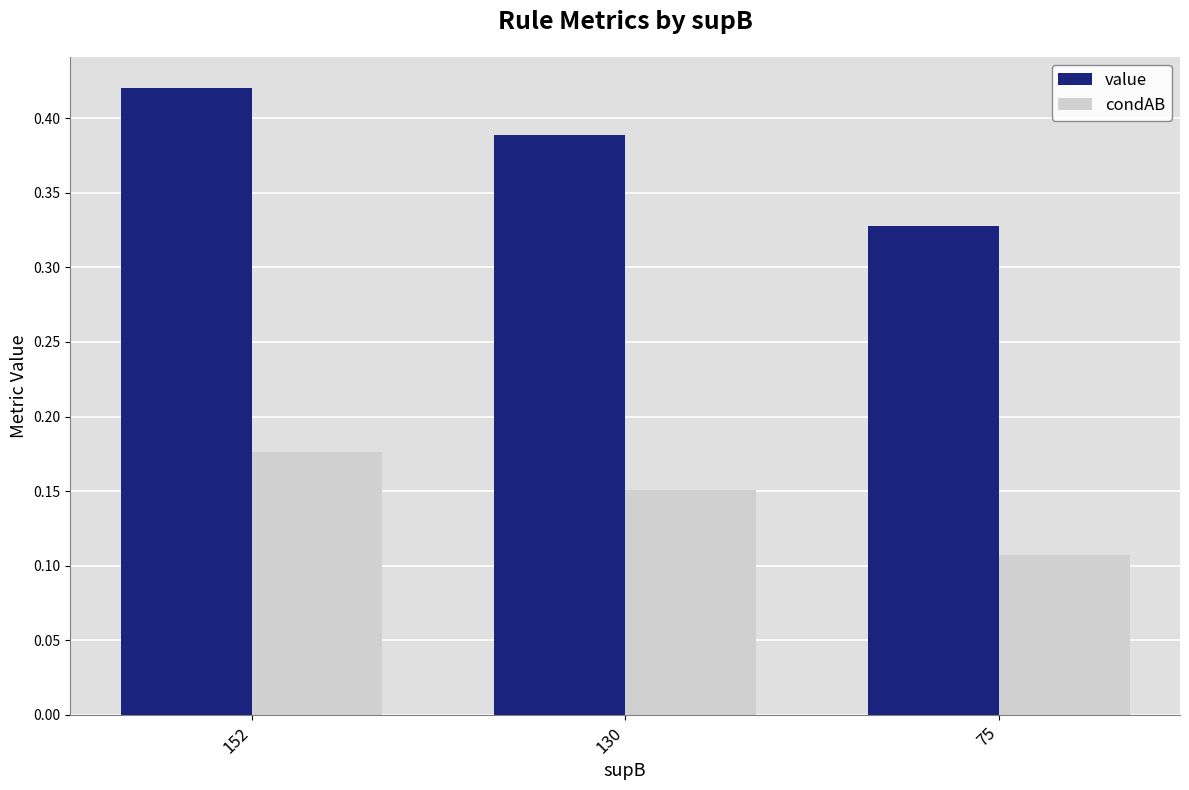

True or false: value has a value of 0.1 at 152.

False